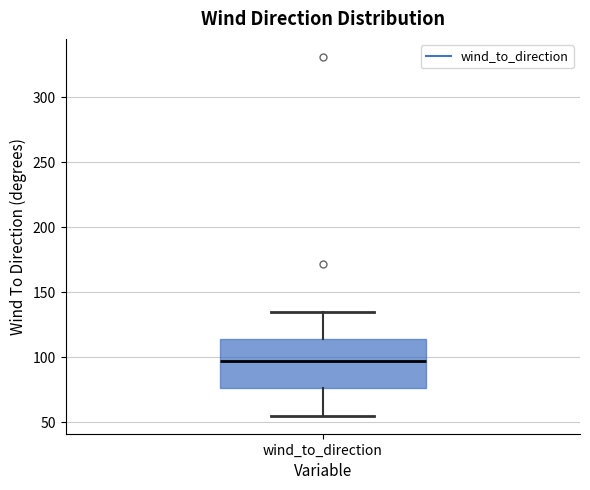

Read this box plot against the y-axis: the position of the median line, the range covered by the box, and the ends of both whiskers. The values are not printed on the chart, so give them approximately, as read against the axis.

median 95, box 75 to 115, whiskers 55 to 135